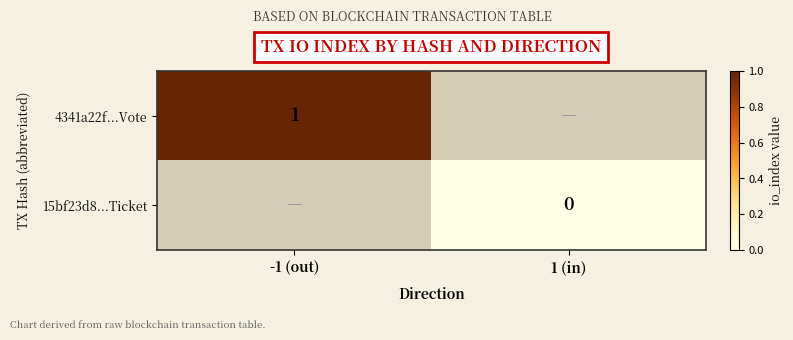

The 4341a22f...Vote series shows 1 at -1 (out). True or false?

True